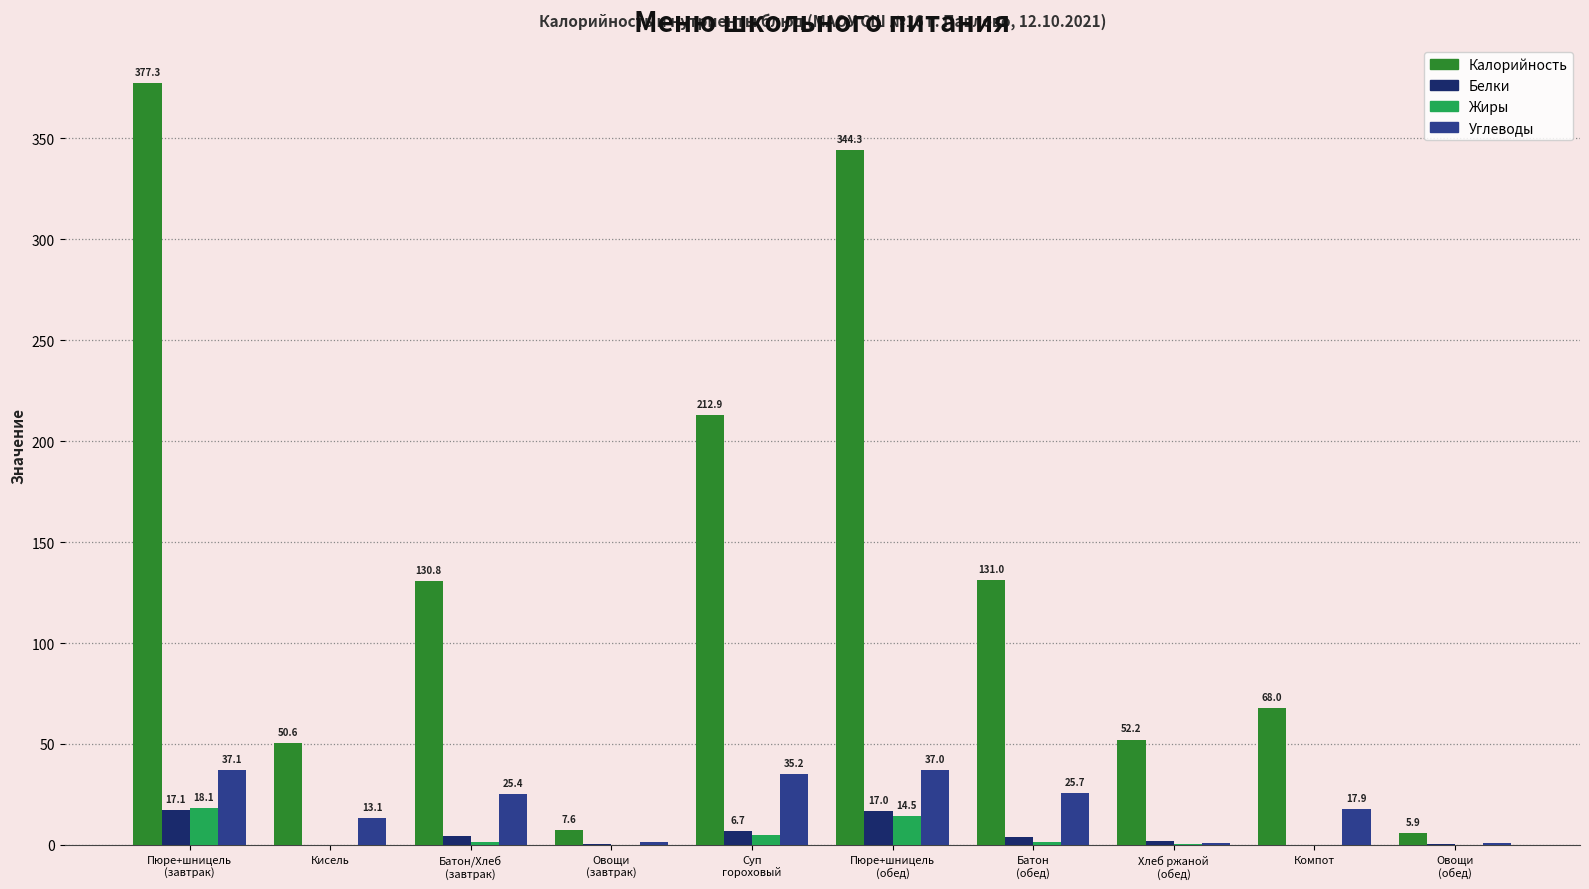

What is the maximum value shown in the chart?

377.3